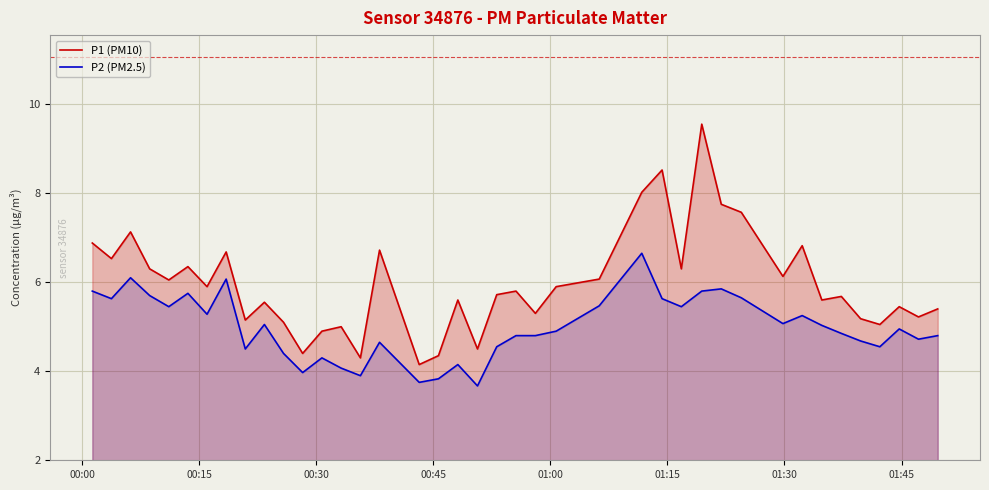

Reading left to right, what are all the values shown in this chart?

P1 (PM10): 6.9	6.5	7.1	6.3	6.0	6.3	5.9	6.7	5.2	5.5	5.1	4.4	4.9	5.0	4.3	6.7	4.2	4.3	5.6	4.5	5.7	5.8	5.3	5.9	6.1	8.0	8.5	6.3	9.6	7.8	7.6	6.1	6.8	5.6	5.7	5.2	5.0	5.5	5.2	5.4
P2 (PM2.5): 5.8	5.6	6.1	5.7	5.5	5.8	5.3	6.1	4.5	5.0	4.4	4.0	4.3	4.1	3.9	4.7	3.8	3.8	4.2	3.7	4.5	4.8	4.8	4.9	5.5	6.7	5.6	5.5	5.8	5.8	5.7	5.1	5.2	5.0	4.8	4.7	4.5	5.0	4.7	4.8